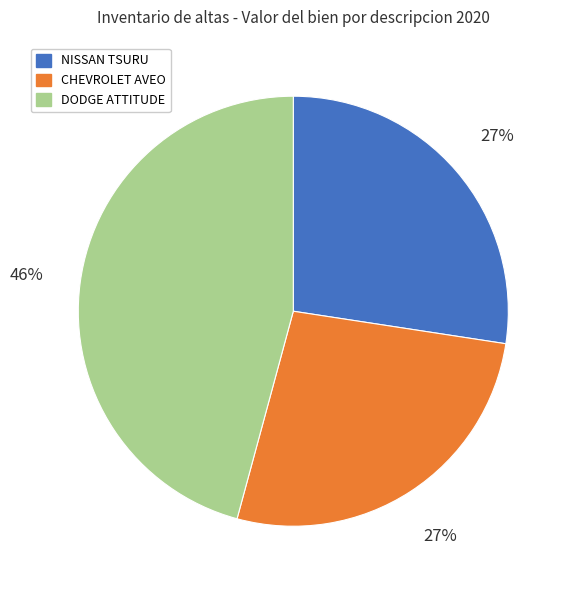

Does any single category account for the majority?

No